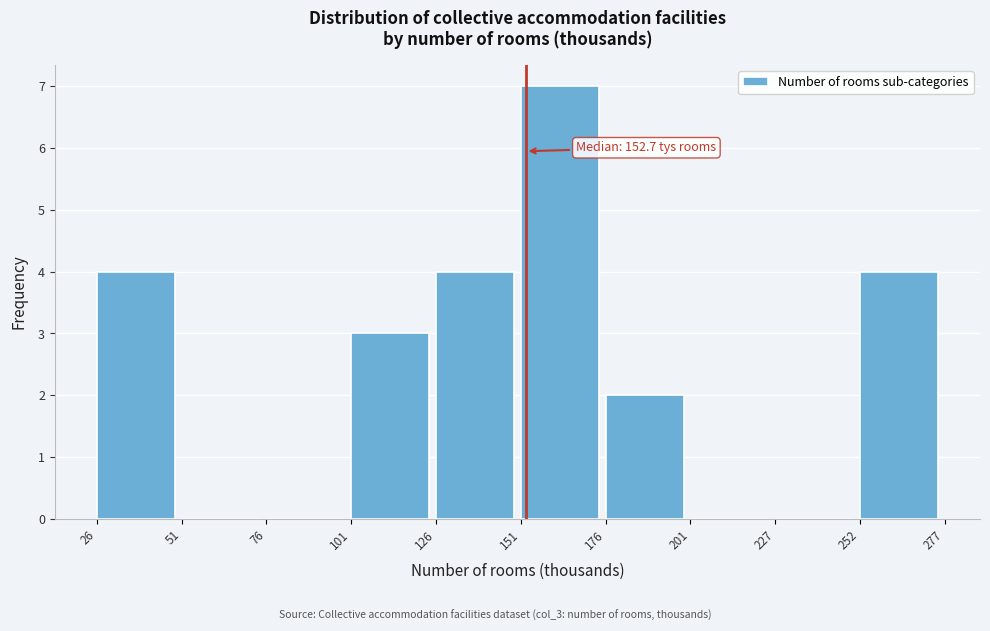

Over which range of the x-axis is the bar tallest?

151 to 176